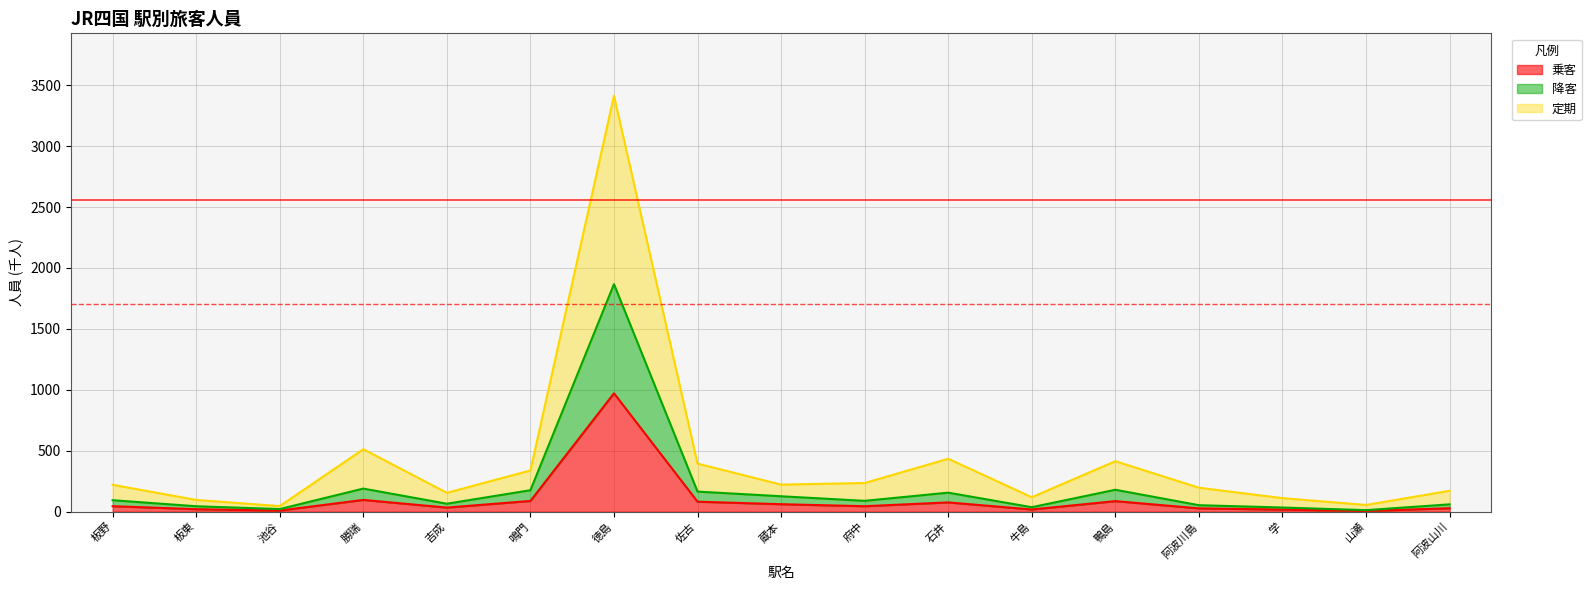

Which series changed the most between 池谷 and 吉成?

定期